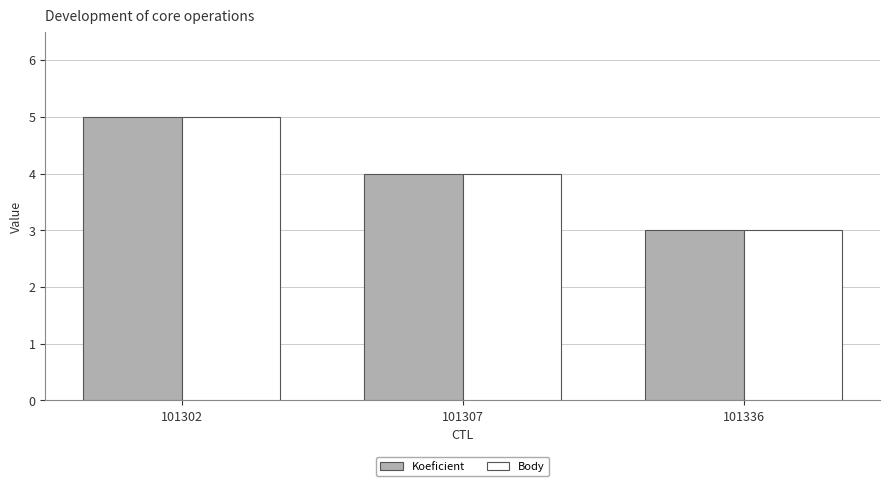

Are the bars grouped side by side (vs. stacked)?

Yes